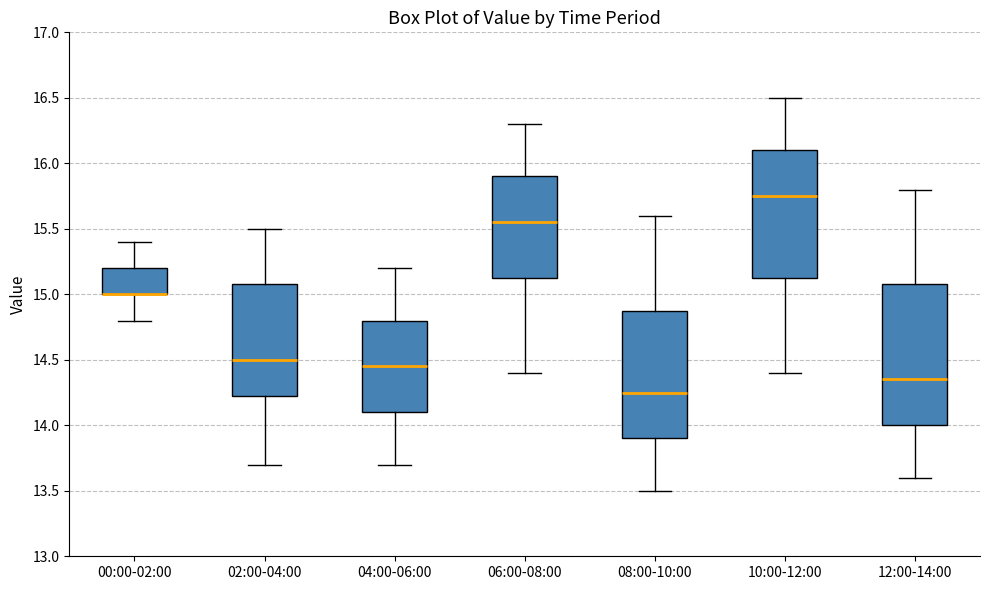

Which box is the tallest, from its lower edge to its upper edge?

12:00-14:00